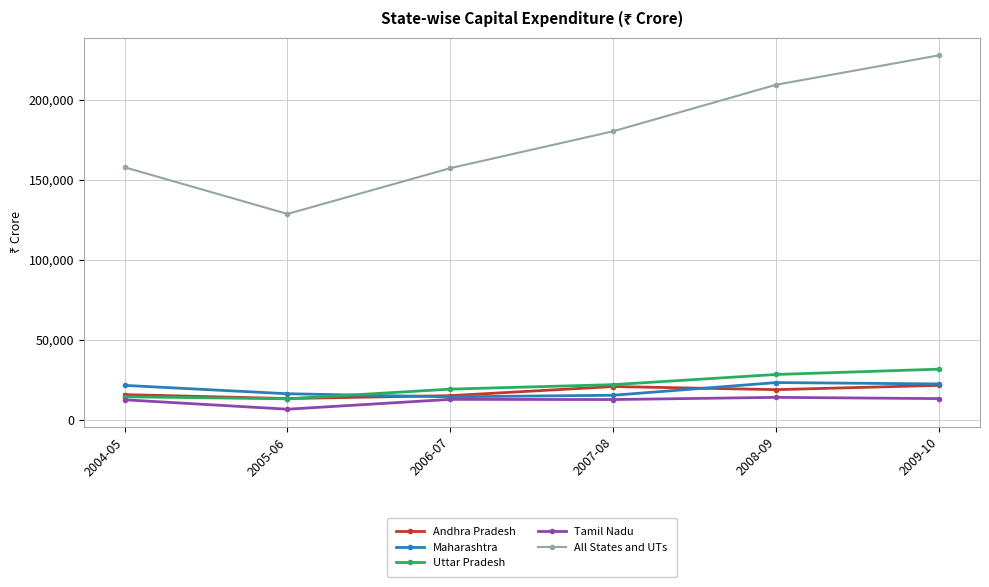

True or false: Andhra Pradesh has a value of 3116 at 2005-06.

False